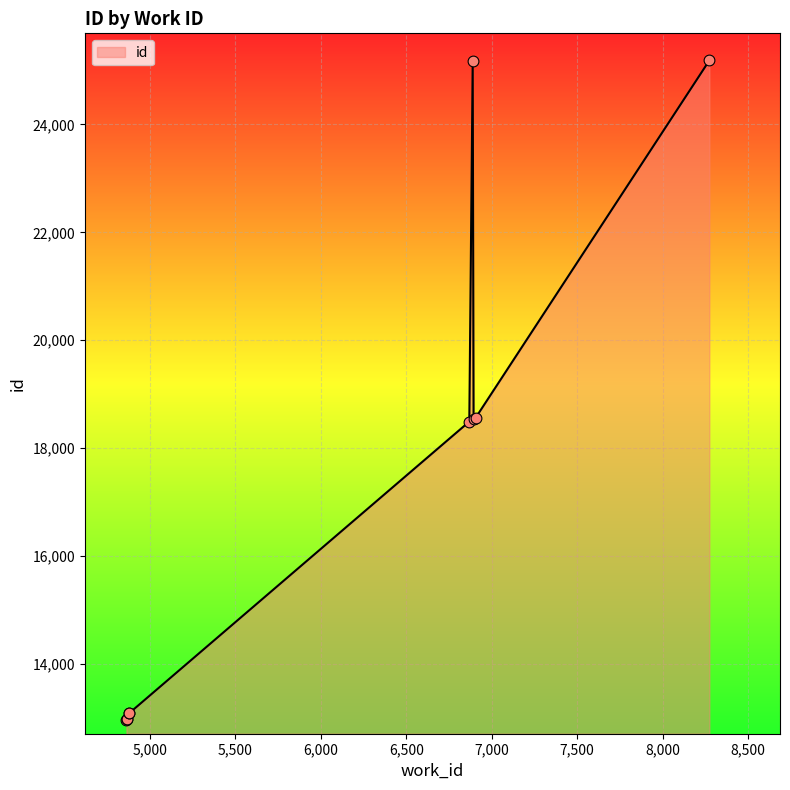

What is the change in value from 4862 to 6869?

+5529